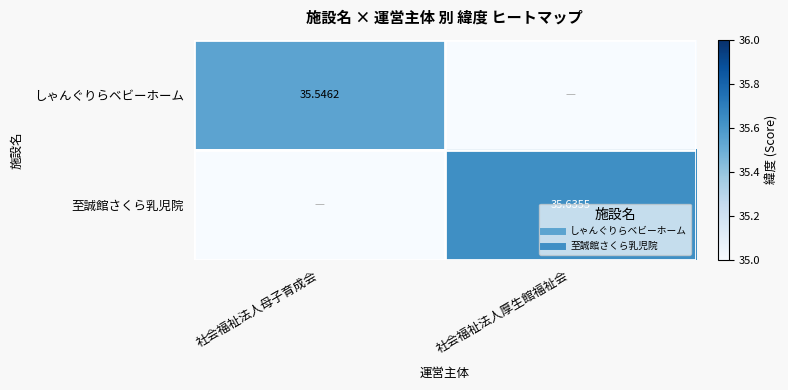

Which series has the widest spread of values?

至誠館さくら乳児院